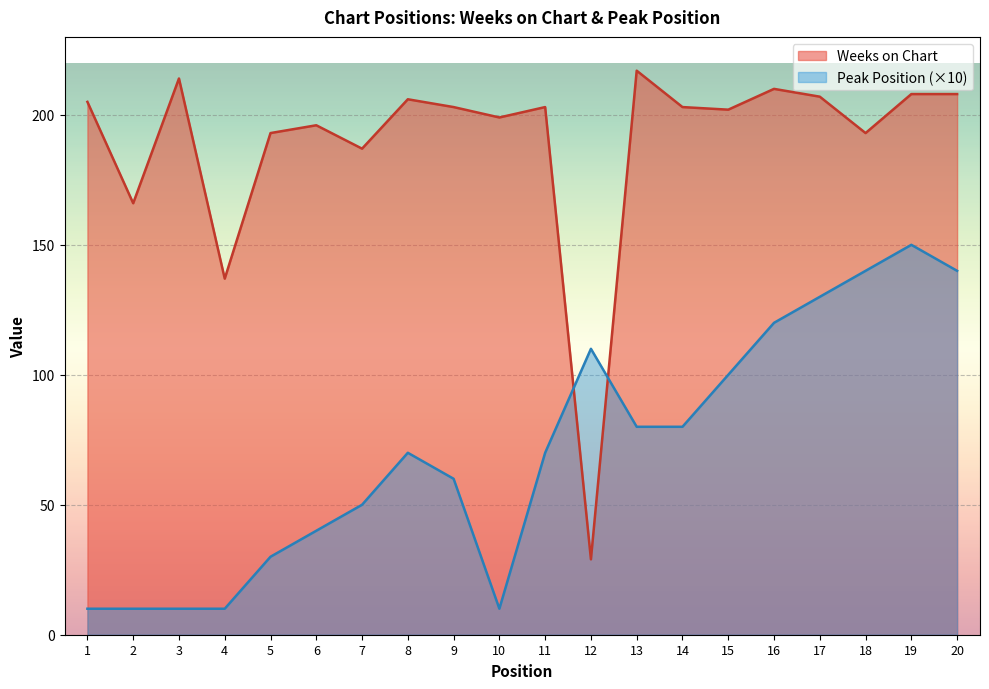

Which category has the highest value across all series?

13